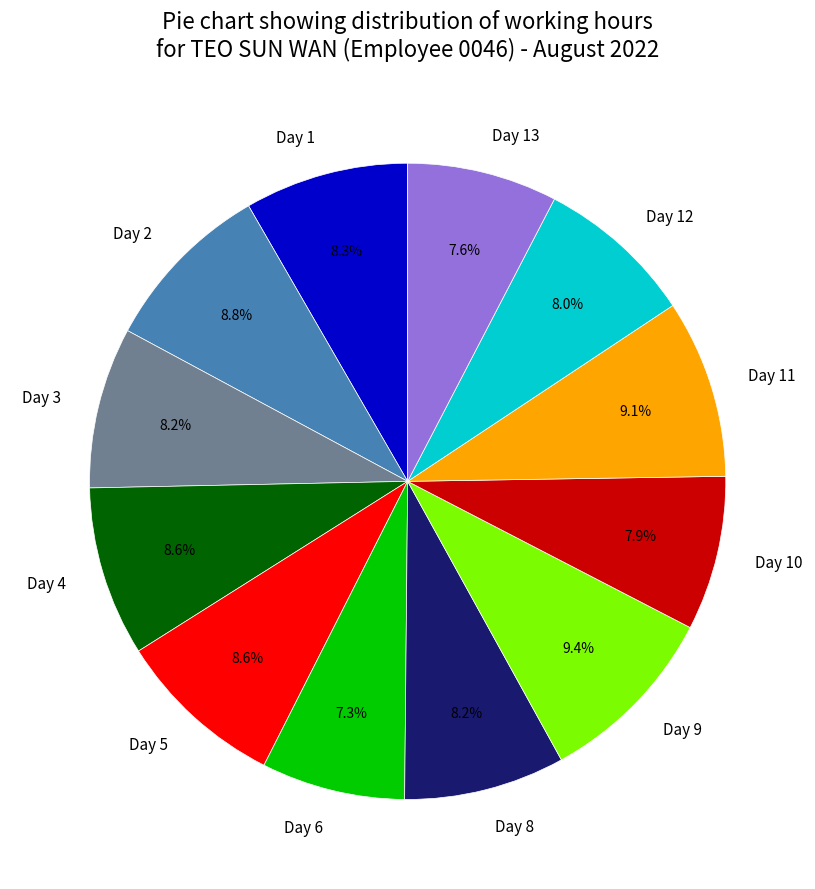

Between Day 6 and Day 9, which is larger?

Day 9